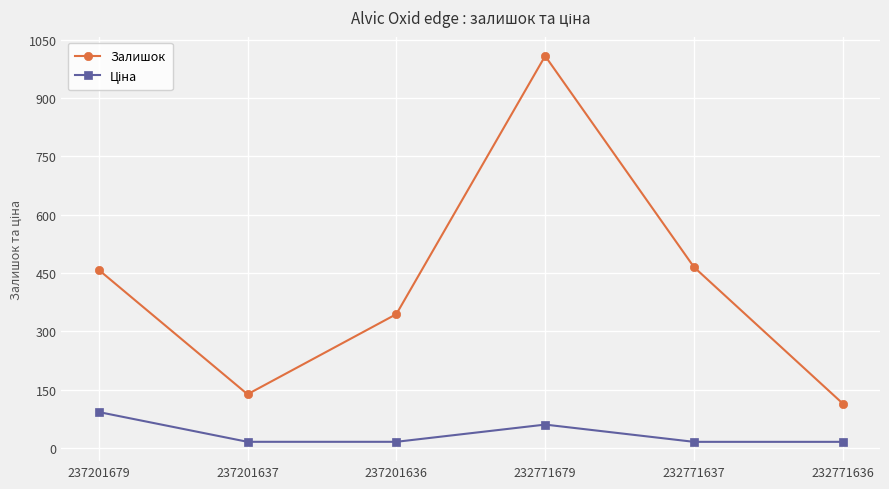

Read the Залишок value at 237201679.

458.0